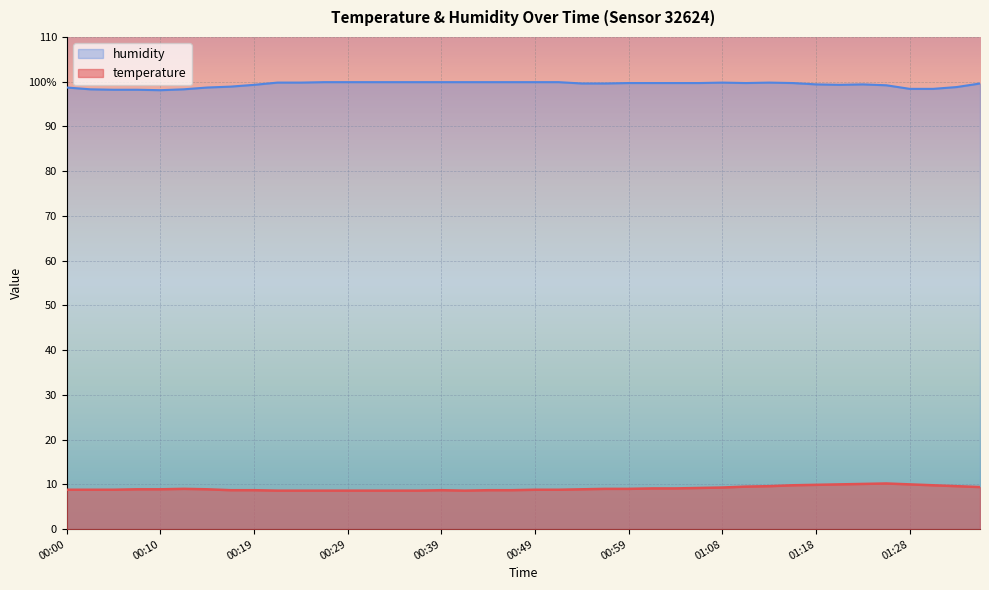

At which category does temperature reach its first local valley?

00:41